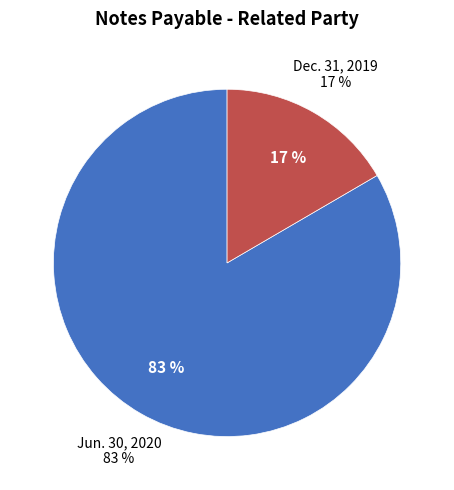

Rank the categories by value from lowest to highest.

Dec. 31, 2019, Jun. 30, 2020